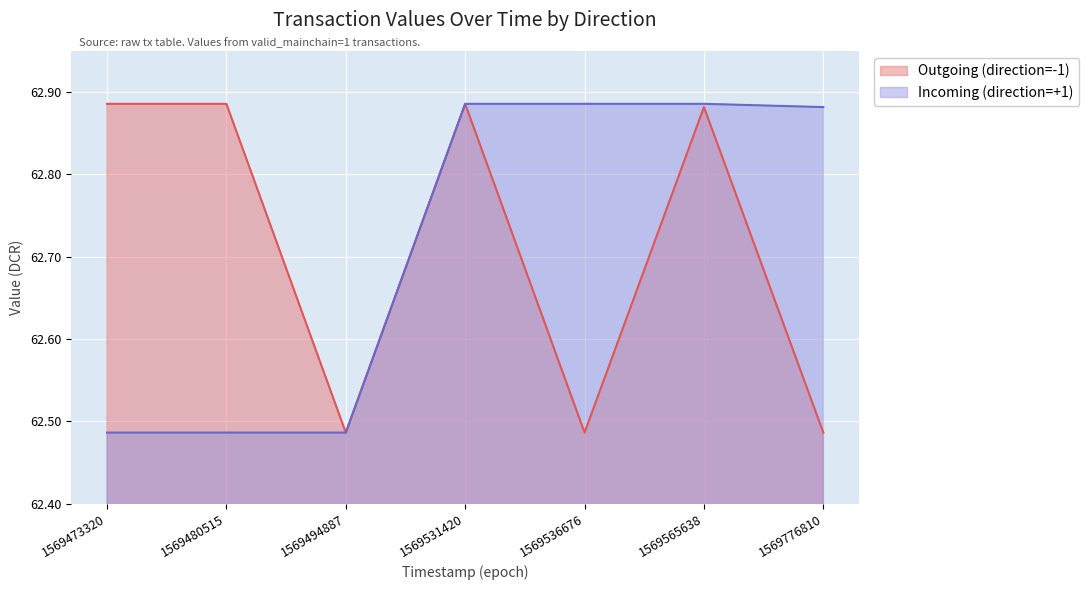

Which series has the largest range (max minus min)?

Outgoing (direction=-1)